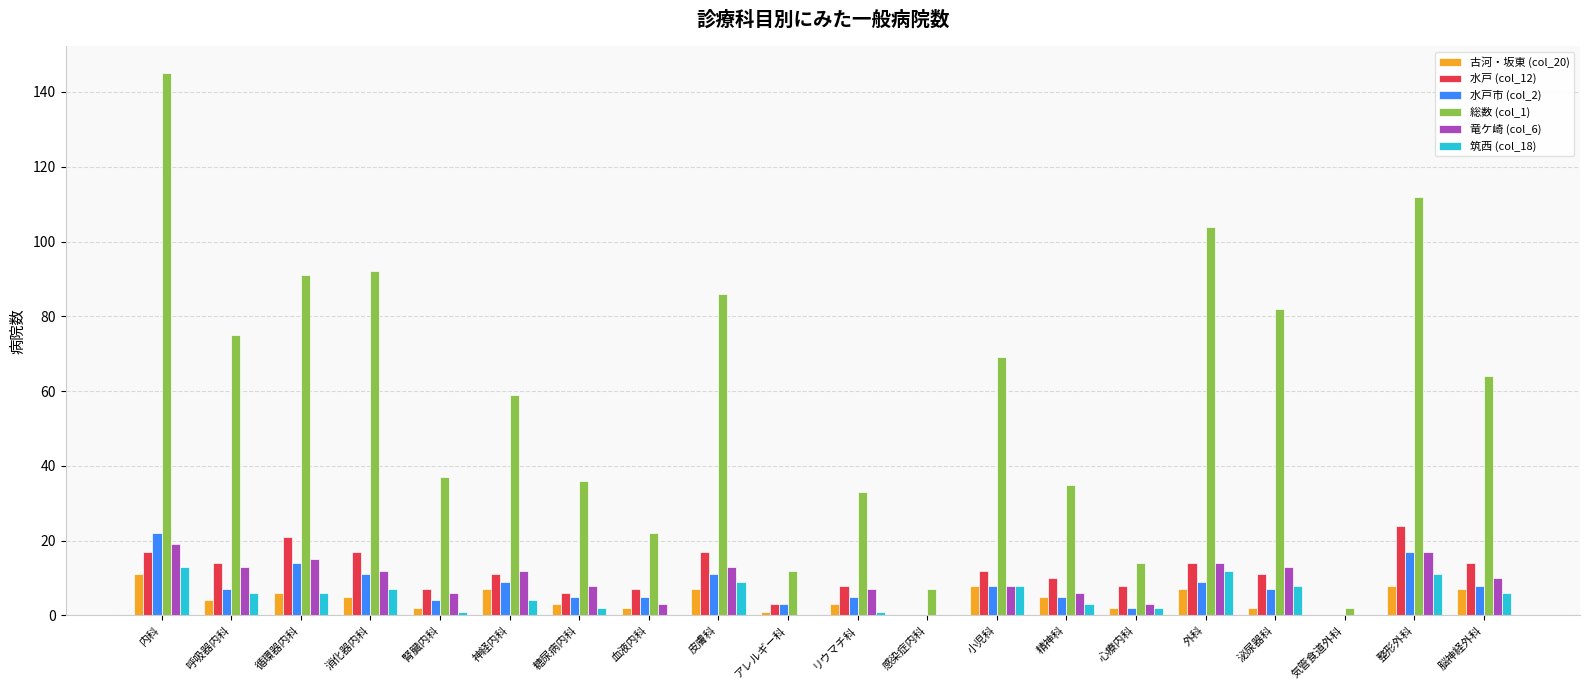

Which category has the highest value in the 総数 (col_1) series?

内科